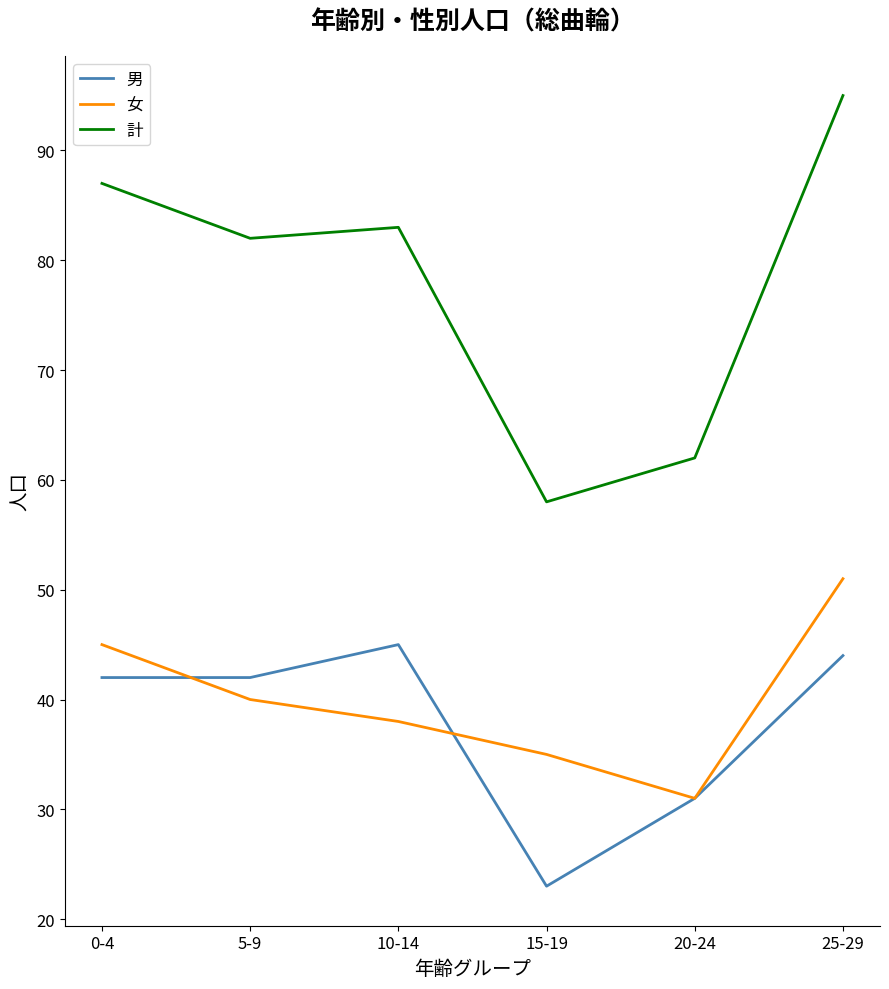

Which series has the largest total across all categories?

計